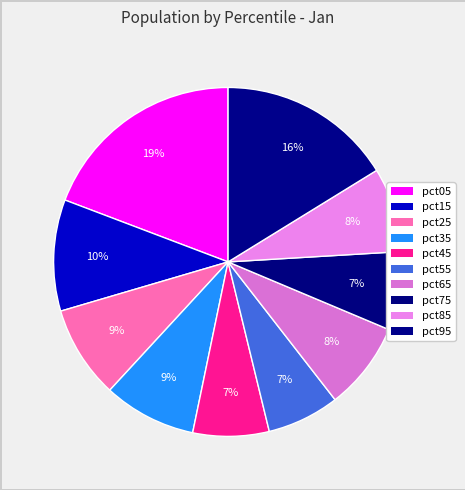

To the nearest percent, what is the difference between the largest and smallest slice percentages?

13%